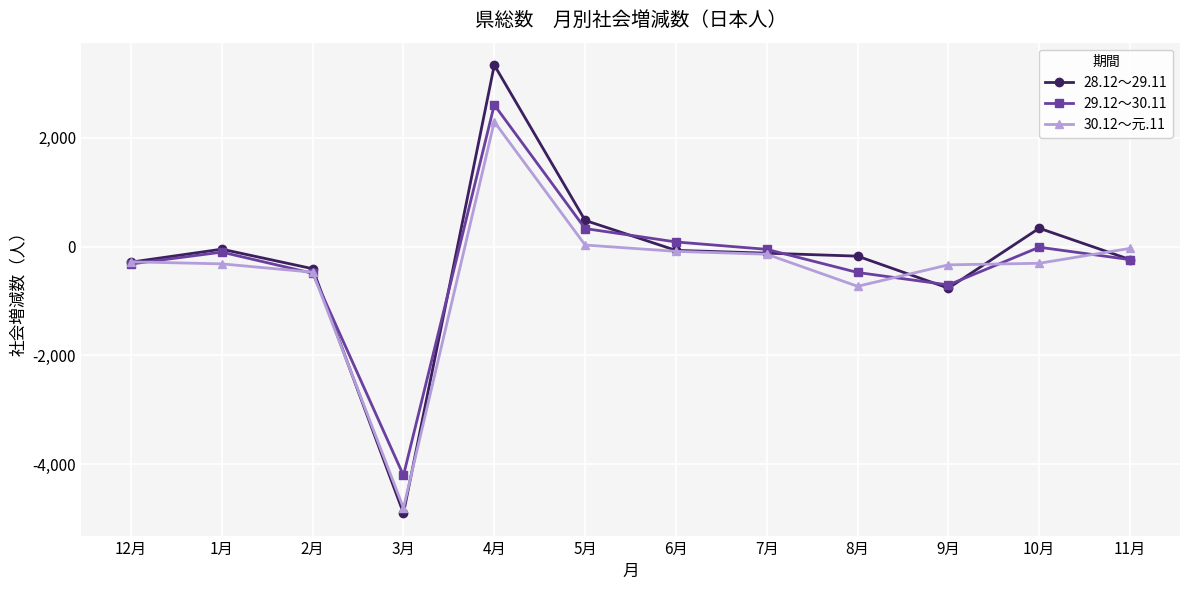

In 28.12～29.11, how many points are higher than both neighbors (excluding endpoints)?

3